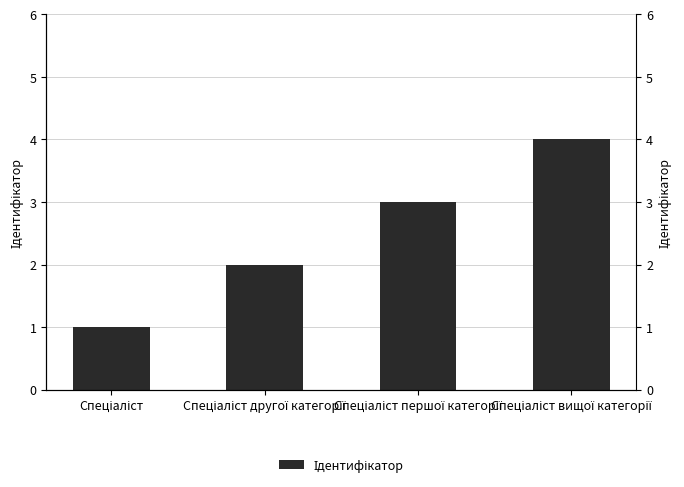

Does the chart contain stacked bars?

No